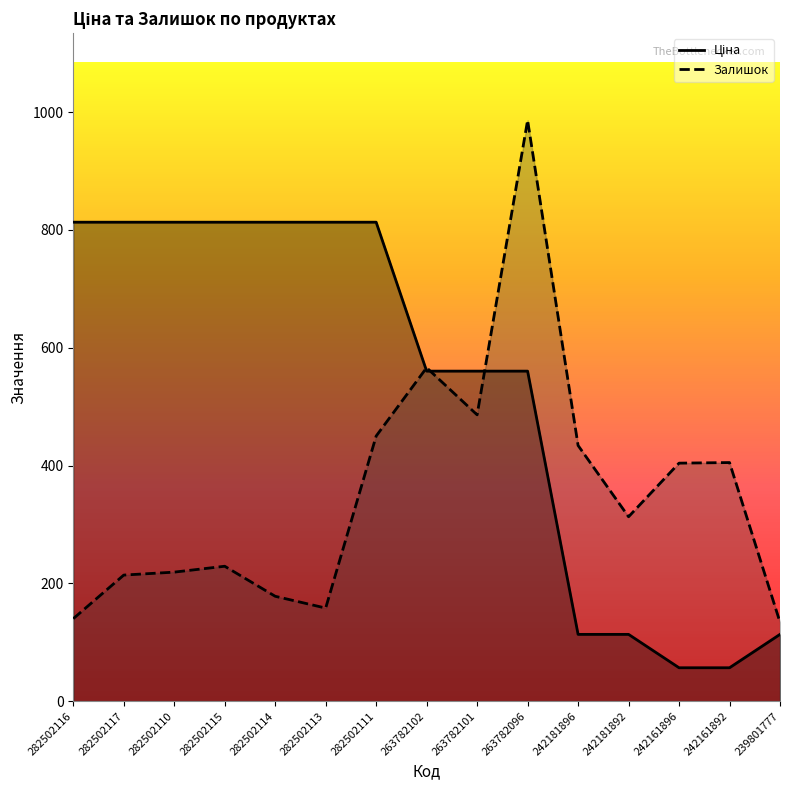

What is the label of the 10th point from the right?

282502113